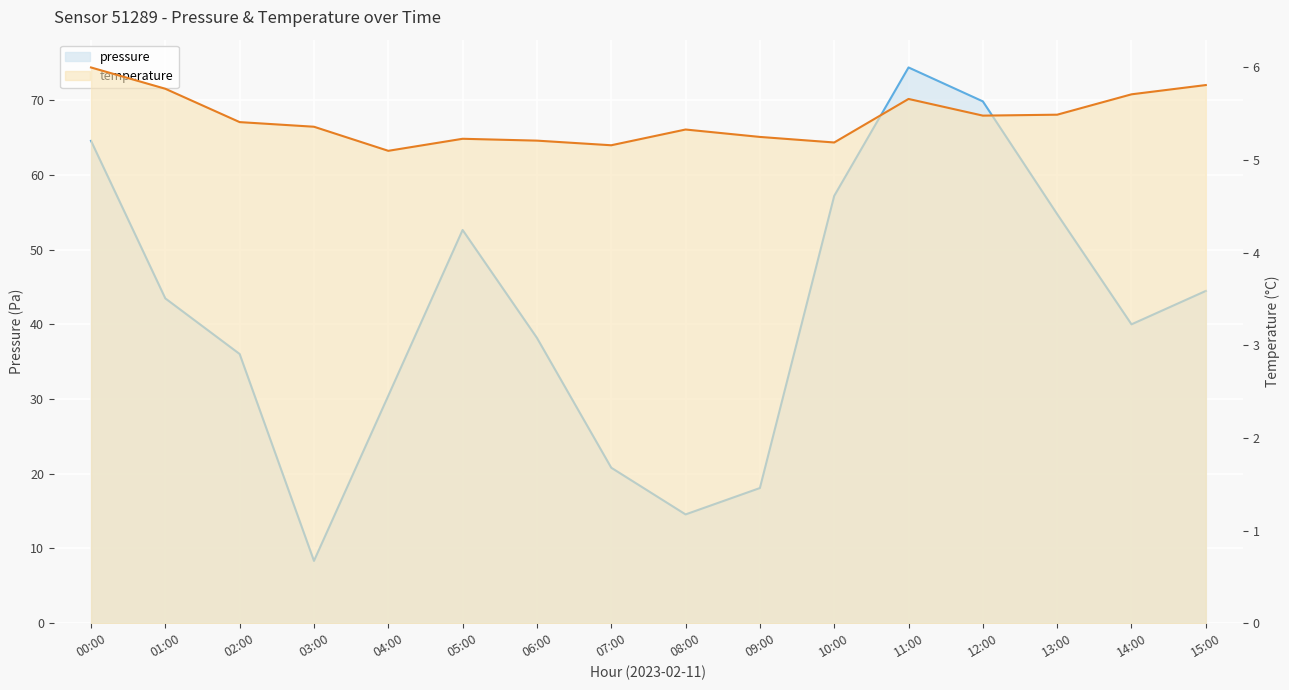

True or false: pressure and temperature cross at least once.

False